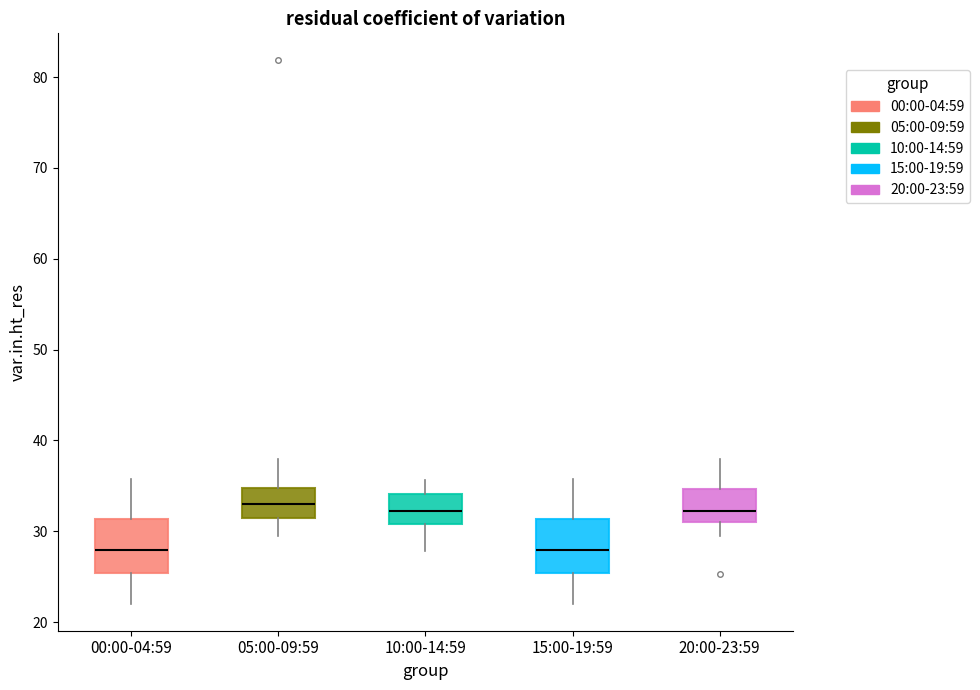

Reading left to right, transcribe this box plot: for each box, give where its median line is, the range the box spans, and where its two whiskers end, as read against the y-axis. The values are not printed on the chart, so give them approximately, as read against the axis.

00:00-04:59: median 28, box 25 to 31, whiskers 22 to 36
05:00-09:59: median 33, box 31 to 35, whiskers 30 to 38
10:00-14:59: median 32, box 31 to 34, whiskers 28 to 36
15:00-19:59: median 28, box 25 to 31, whiskers 22 to 36
20:00-23:59: median 32, box 31 to 35, whiskers 30 to 38